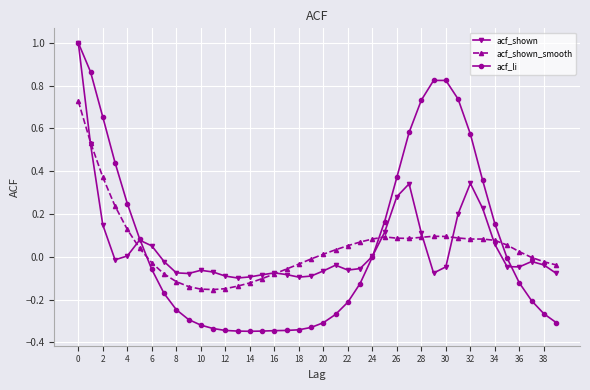

What is the greatest value displayed?

1.0